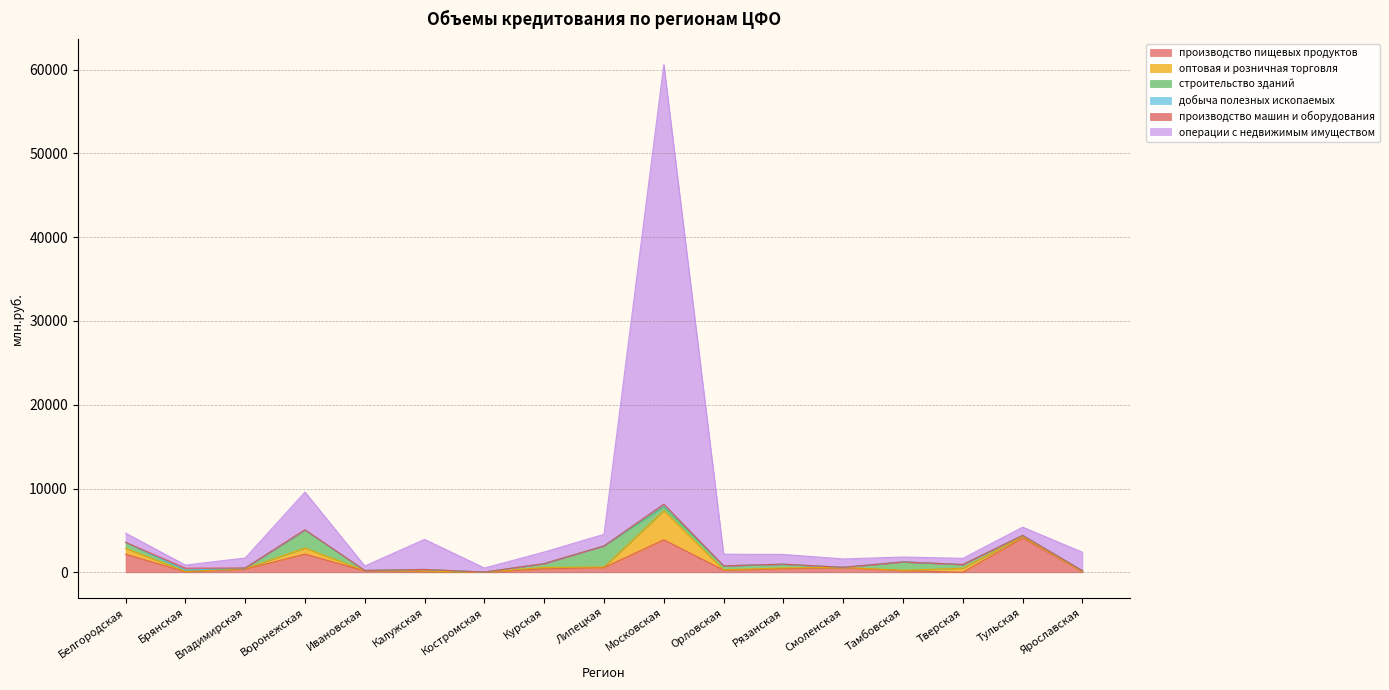

What is the average value of the оптовая и розничная торговля series?

362